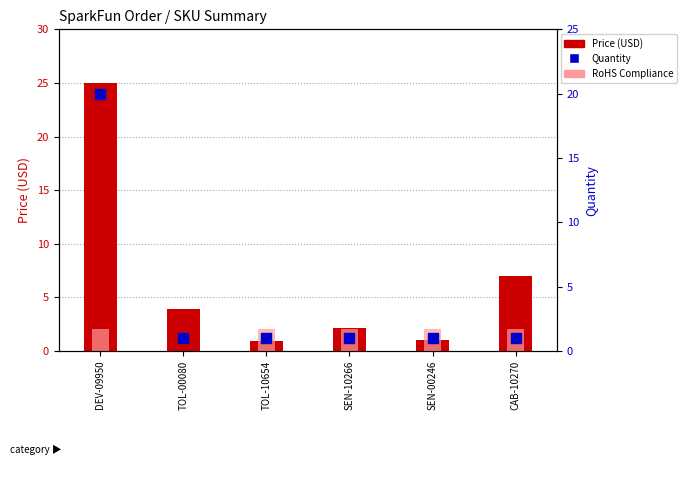

Which series has the largest total across all categories?

Price (USD)